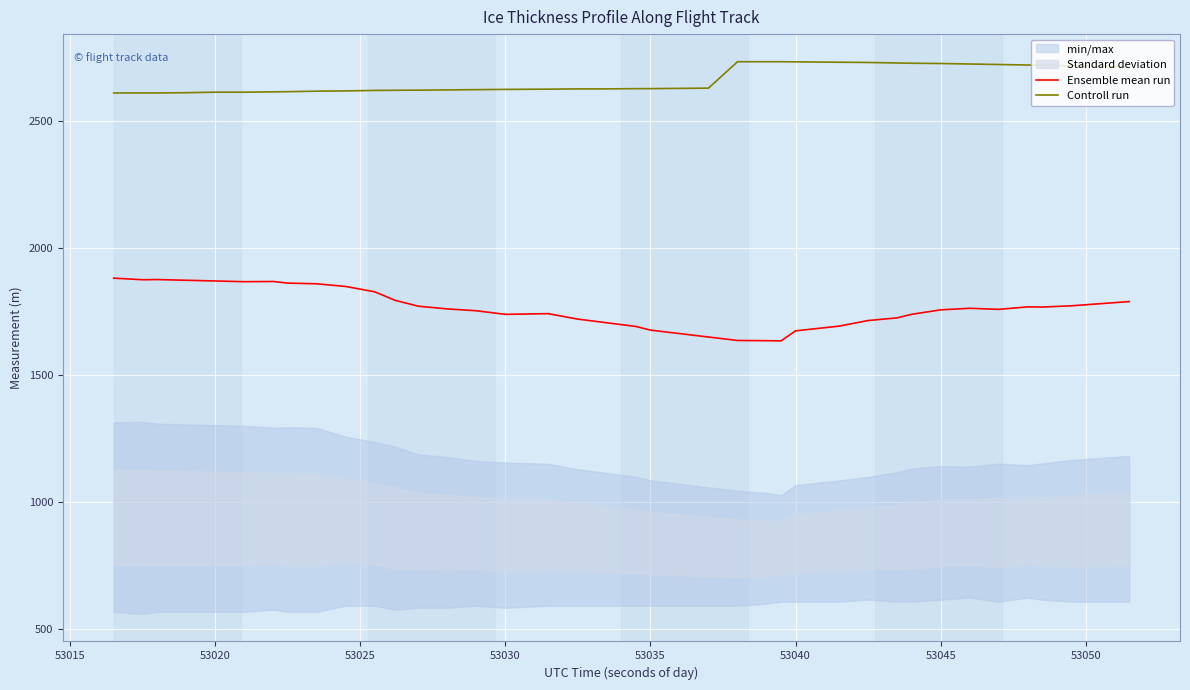

True or false: Controll run and Ensemble mean run cross at least once.

False